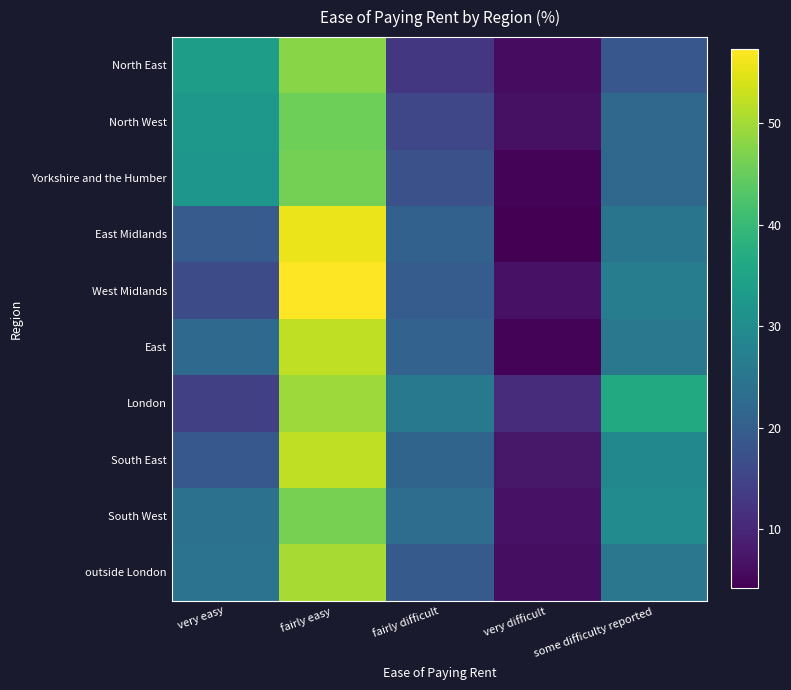

Which series has the largest total across all categories?

London